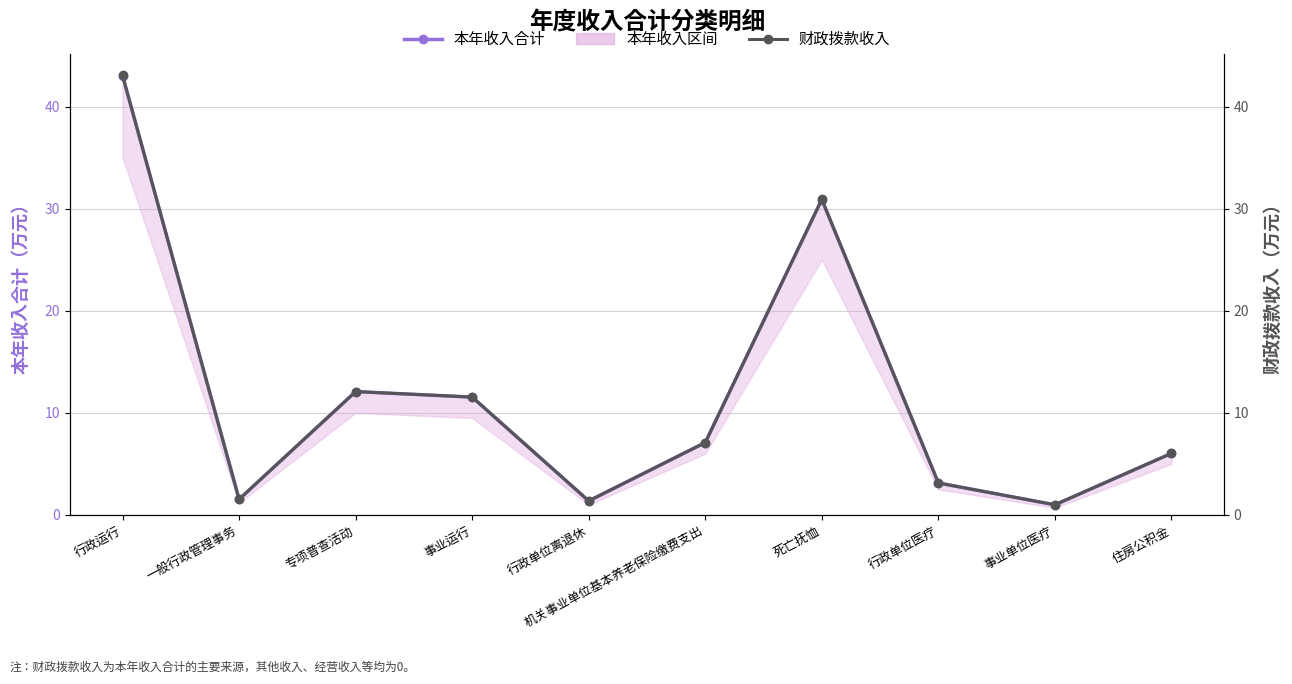

Rank the series at 死亡抚恤 from lowest to highest value.

本年收入合计, 财政拨款收入